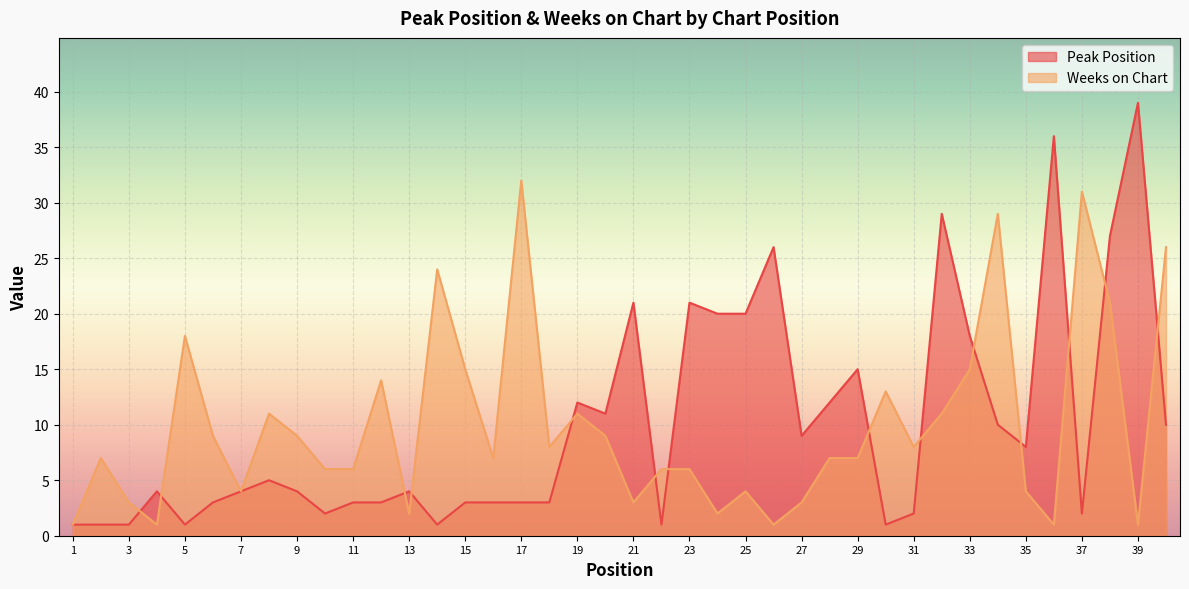

What is the value of the Weeks on Chart point at the 13th from the left?

2